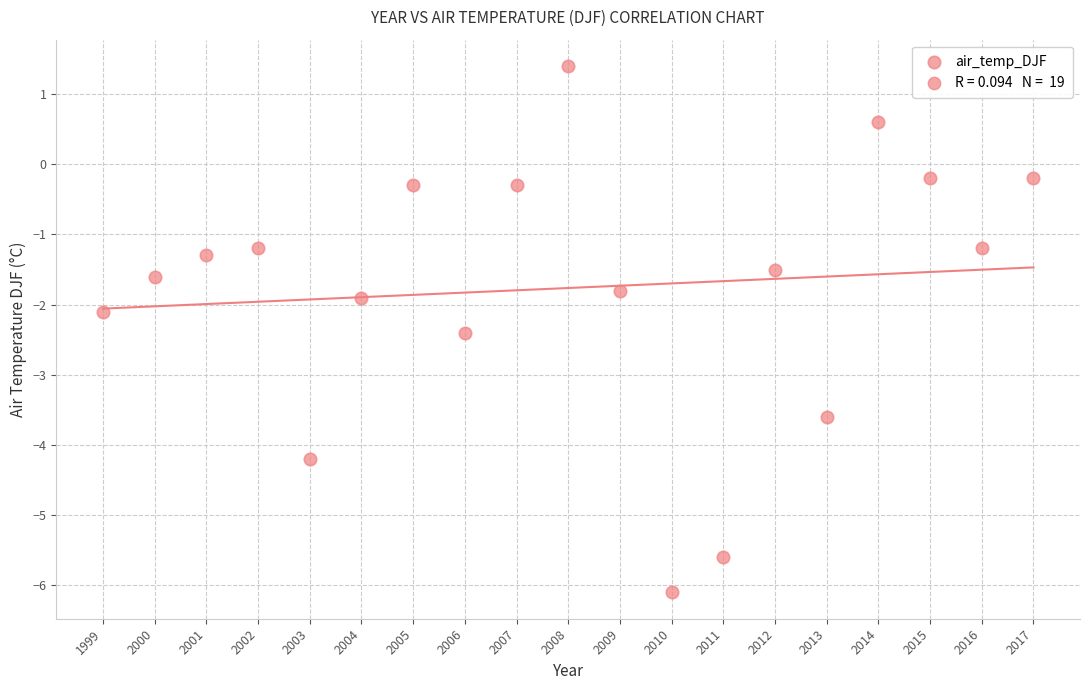

What is the range of X values (max minus min)?

18.0